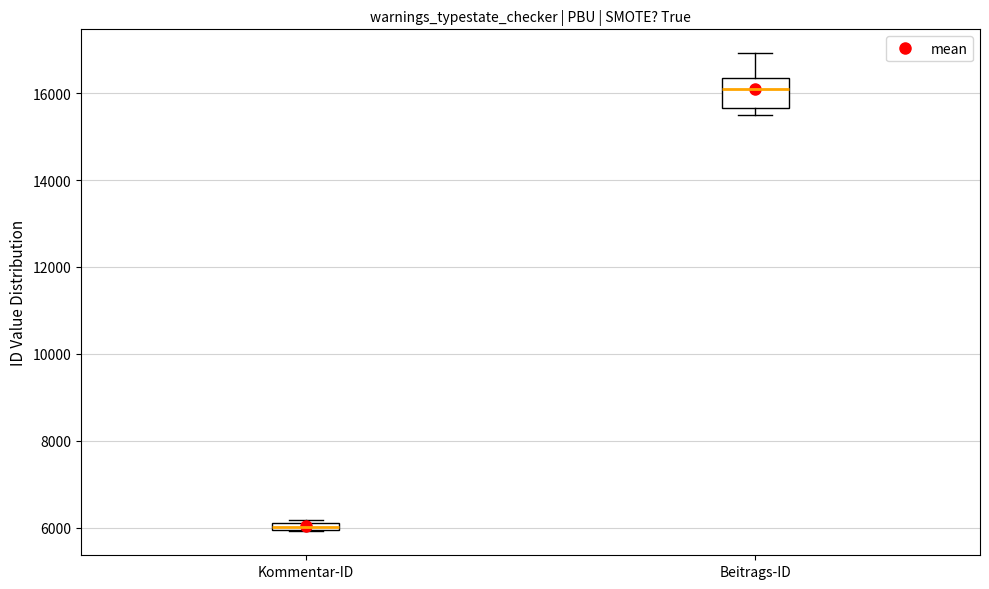

Where does the upper whisker of the box for Beitrags-ID end on the y-axis? The values are not printed on the chart, so give them approximately, as read against the axis.

17000